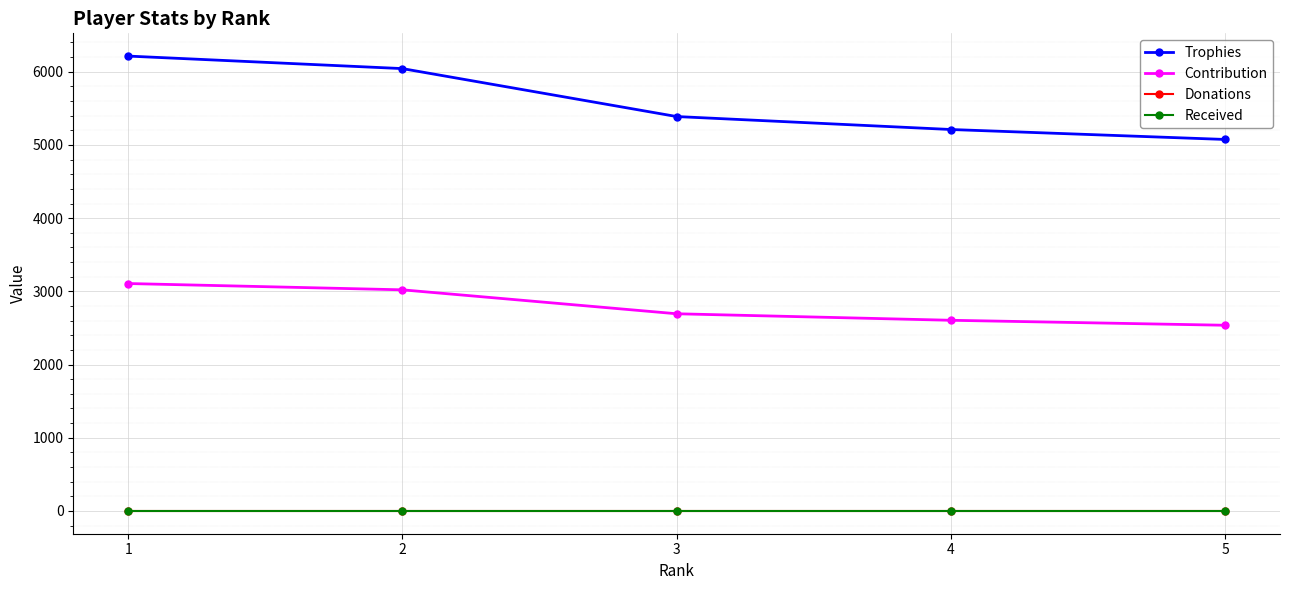

Reading left to right, list all the values displayed in this chart.

Trophies: 1=6214	2=6043	3=5388	4=5211	5=5075
Contribution: 1=3107	2=3021	3=2694	4=2605	5=2537
Donations: 1=0	2=0	3=0	4=0	5=0
Received: 1=0	2=0	3=0	4=0	5=0